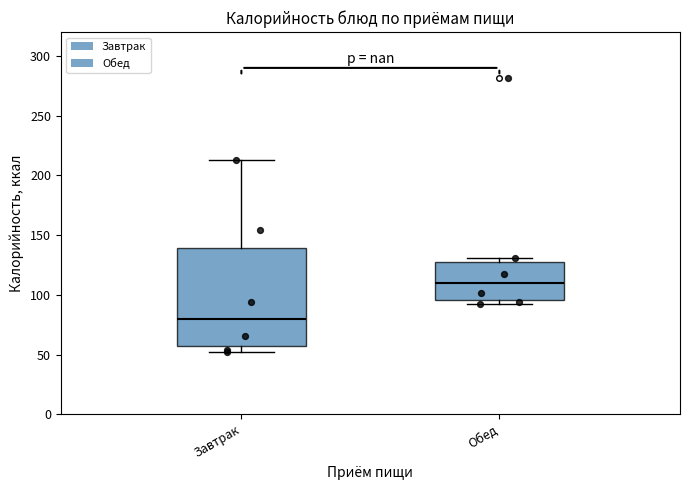

Which box has the lowest median line?

Завтрак